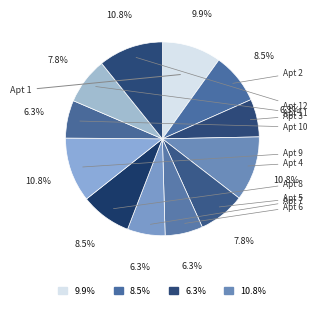

How many slices are in this pie chart?

12